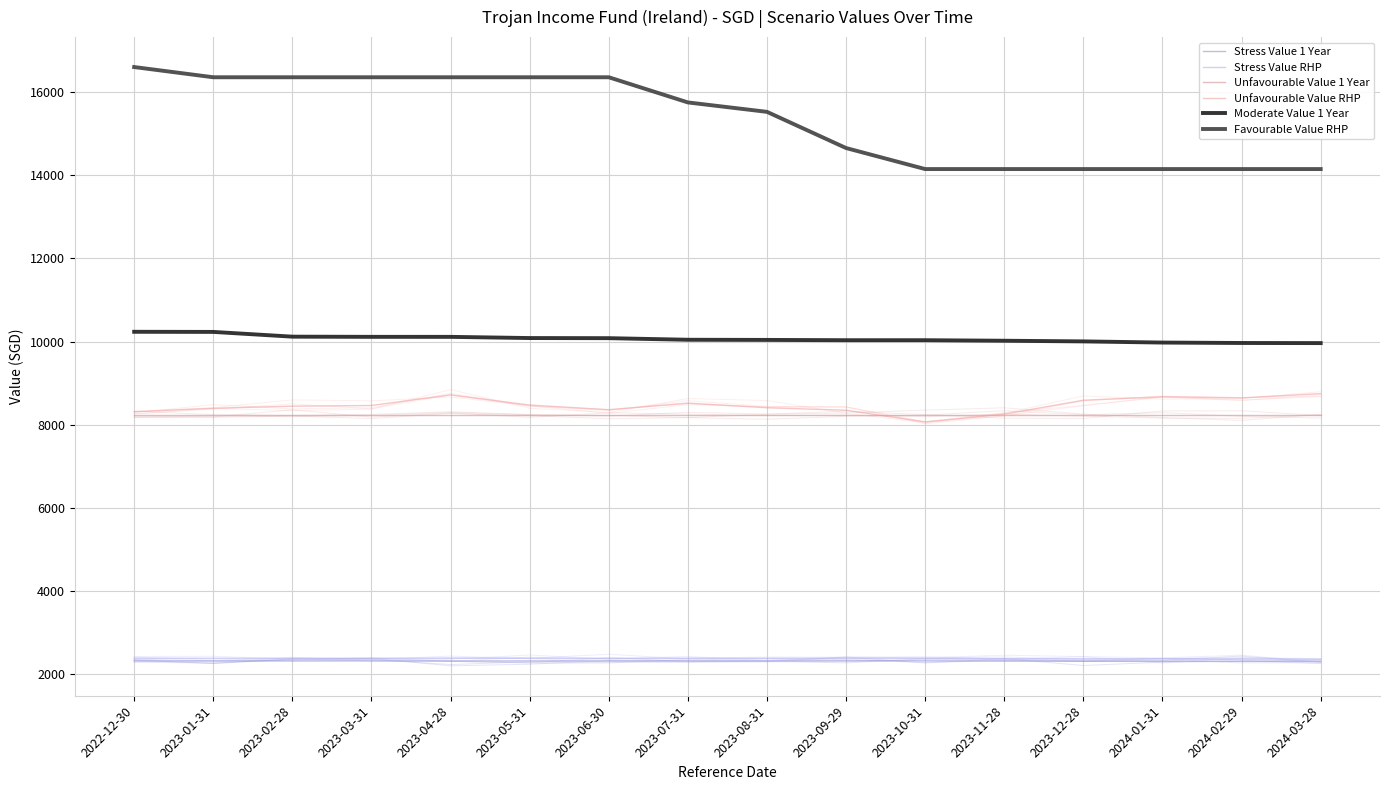

Which has a higher value, 2023-01-31 or 2022-12-30?

2023-01-31